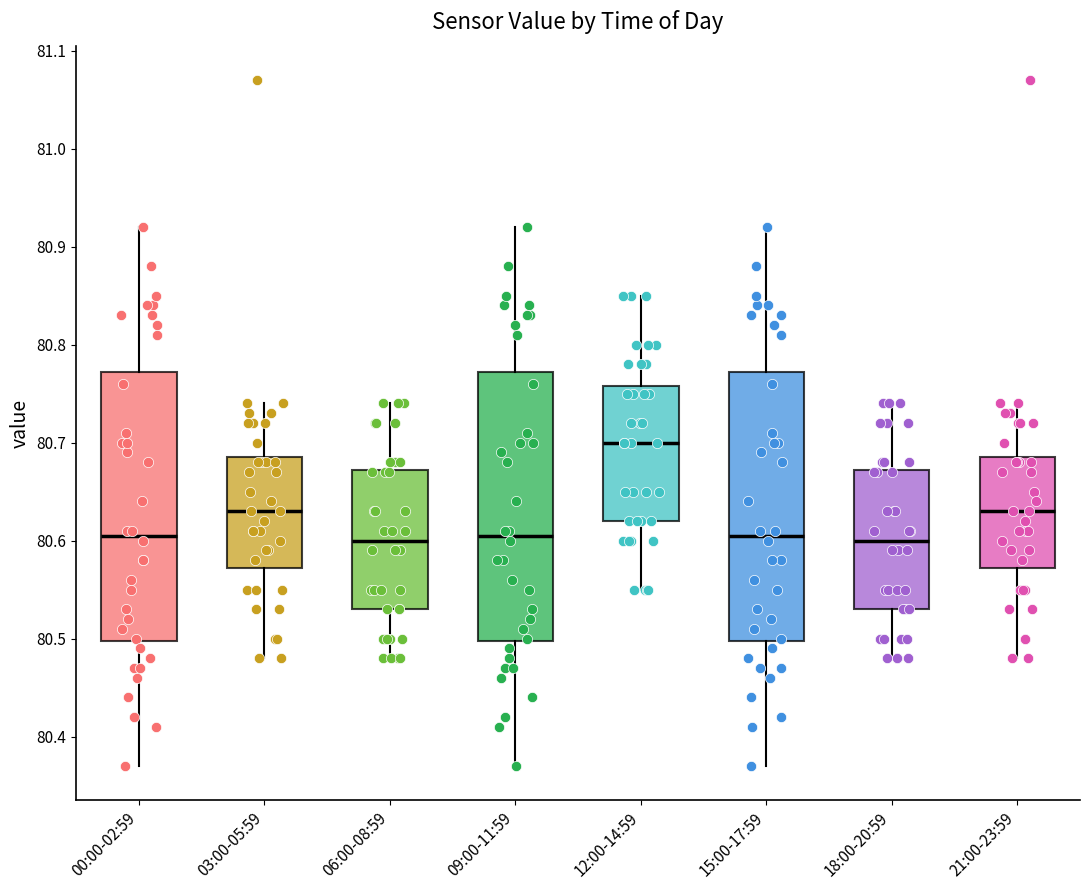

Where is the upper edge of the box for 21:00-23:59 on the y-axis? The values are not printed on the chart, so give them approximately, as read against the axis.

80.69